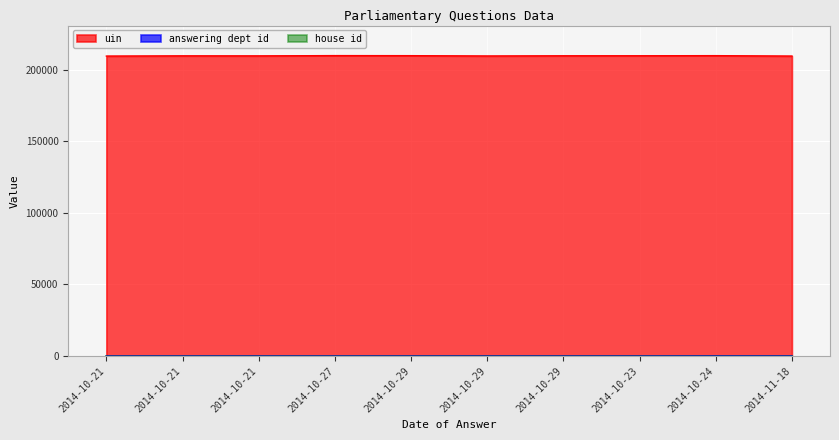

Is it true that uin equals 123286 at 2014-10-29?

False